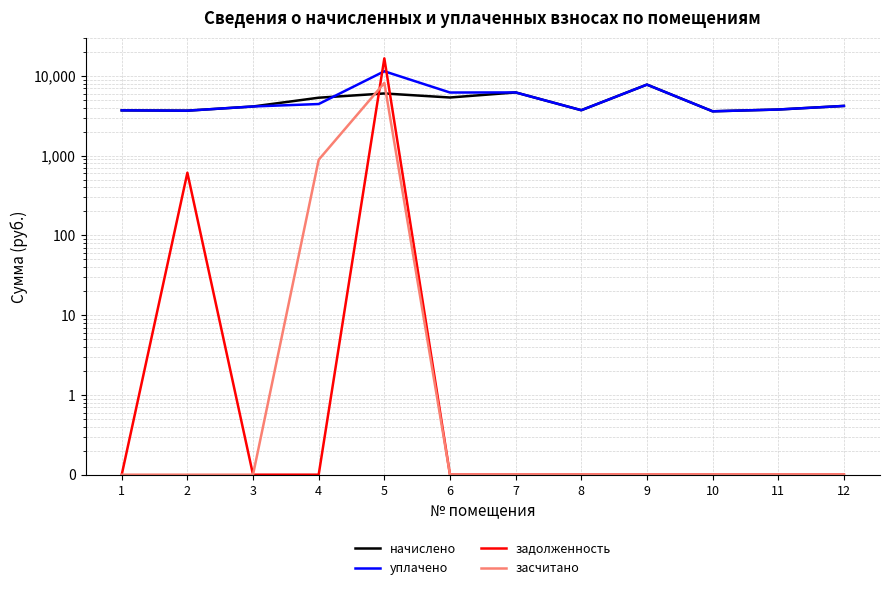

Which series has the largest total across all categories?

уплачено